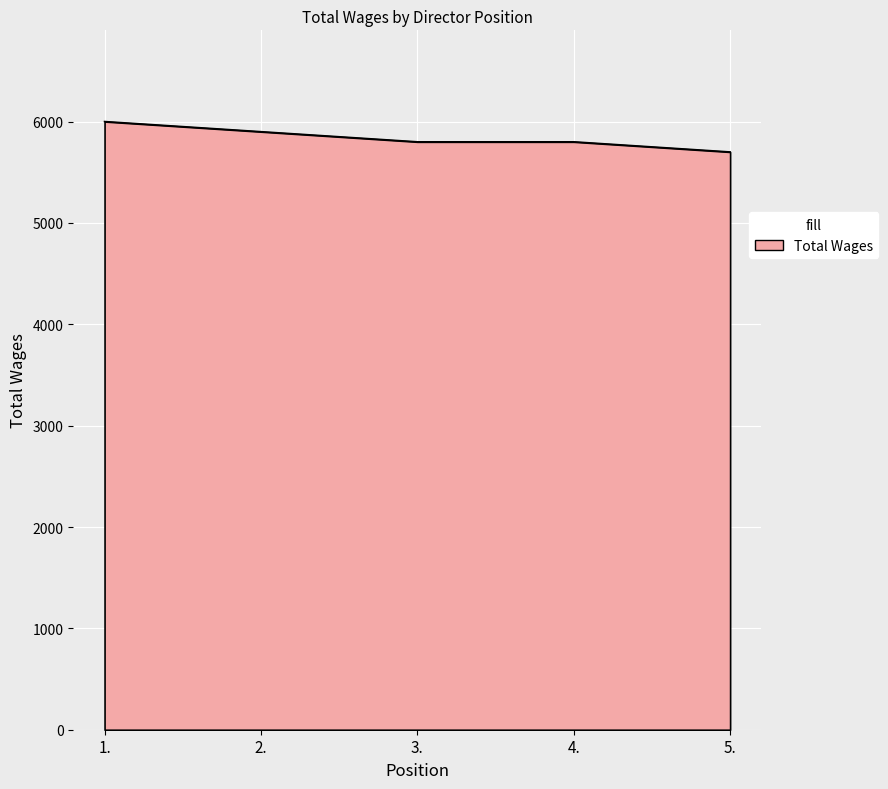

What is the ratio of the value at 4. to the value at 5.?

1.0